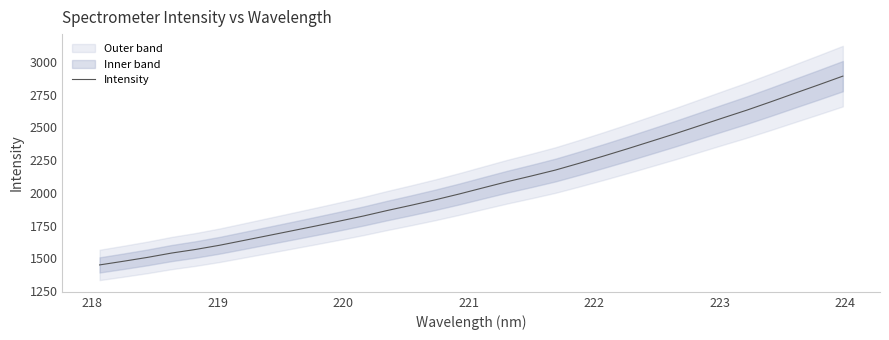

What is the lowest value of the Intensity series?

1450.4